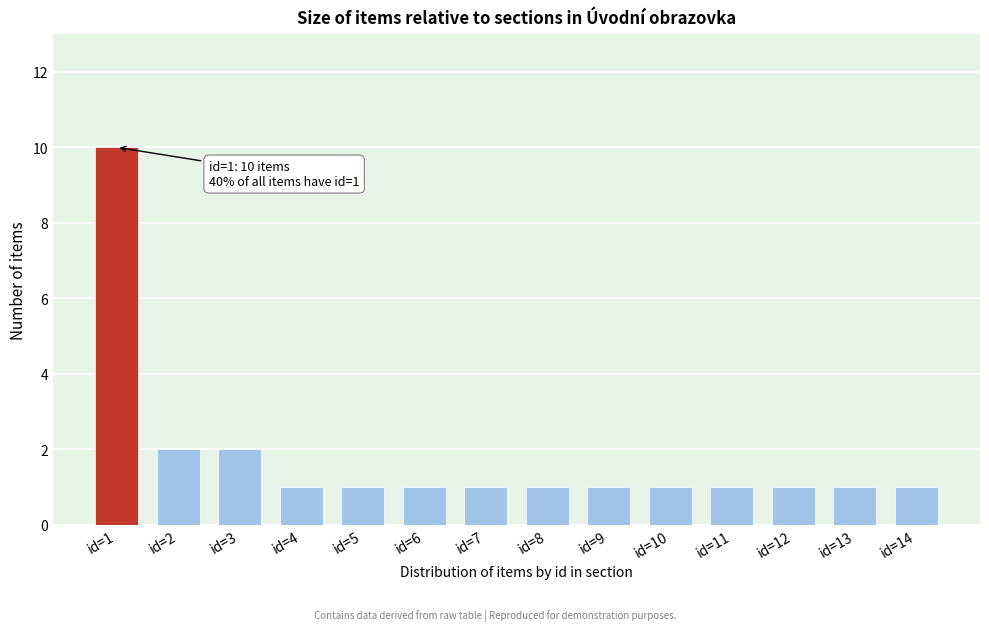

Reading left to right, extract all data points from this chart.

id=1=10	id=2=2	id=3=2	id=4=1	id=5=1	id=6=1	id=7=1	id=8=1	id=9=1	id=10=1	id=11=1	id=12=1	id=13=1	id=14=1